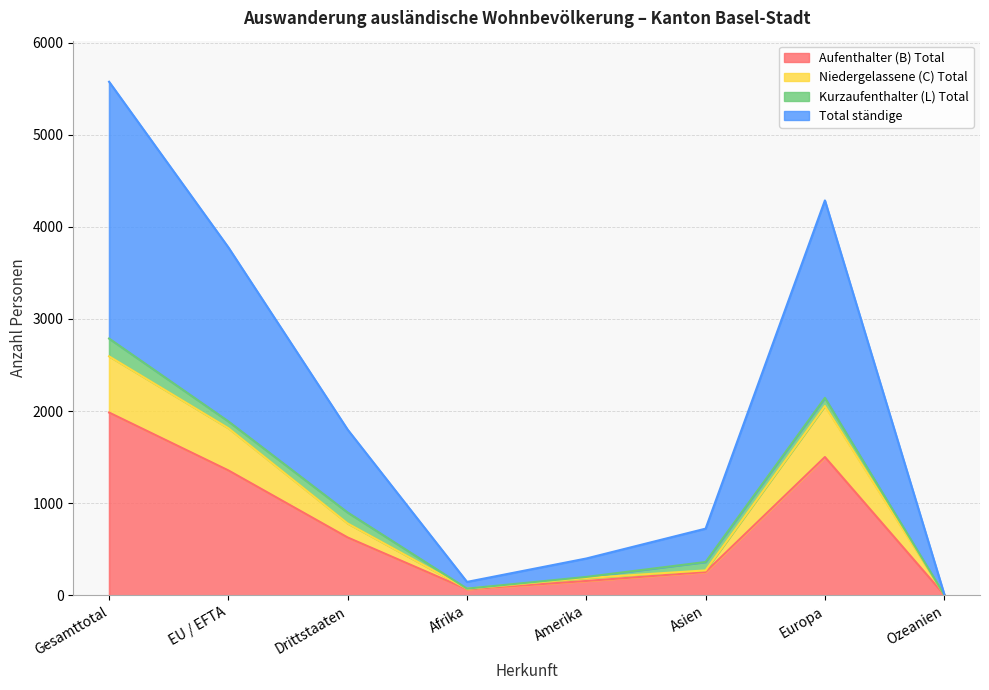

How many data points does each series have?

8